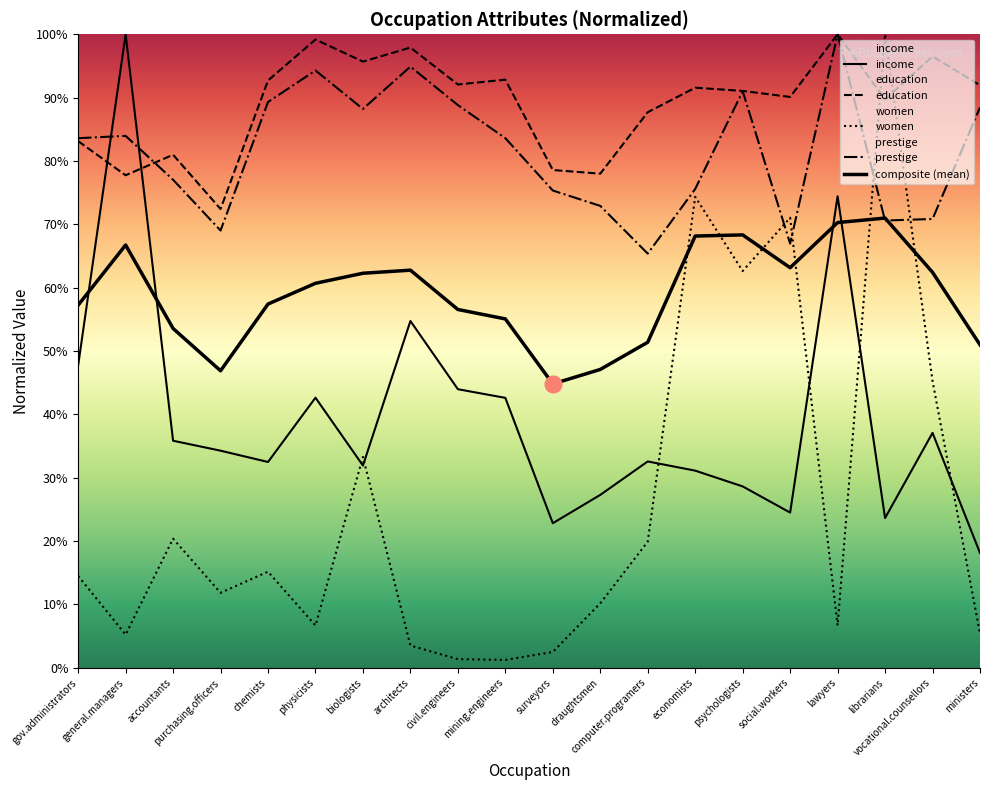

Is this an area chart (filled region under the line)?

No